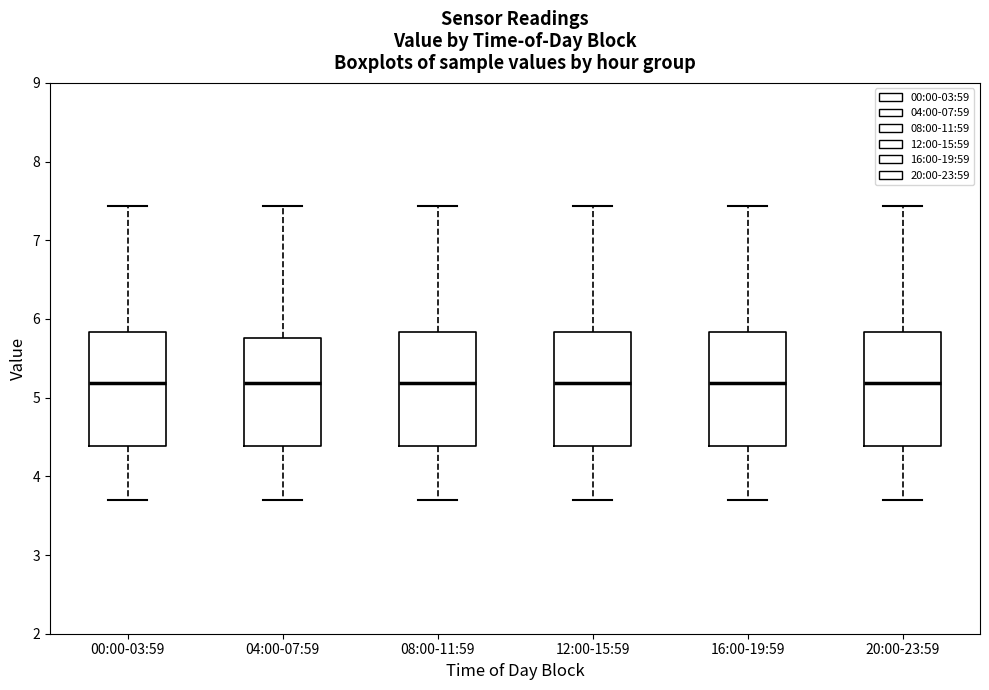

Reading left to right, read every box against the y-axis: the position of its median line, the range the box covers, and the ends of its whiskers. The values are not printed on the chart, so give them approximately, as read against the axis.

00:00-03:59: median 5.2, box 4.4 to 5.8, whiskers 3.7 to 7.4
04:00-07:59: median 5.2, box 4.4 to 5.8, whiskers 3.7 to 7.4
08:00-11:59: median 5.2, box 4.4 to 5.8, whiskers 3.7 to 7.4
12:00-15:59: median 5.2, box 4.4 to 5.8, whiskers 3.7 to 7.4
16:00-19:59: median 5.2, box 4.4 to 5.8, whiskers 3.7 to 7.4
20:00-23:59: median 5.2, box 4.4 to 5.8, whiskers 3.7 to 7.4